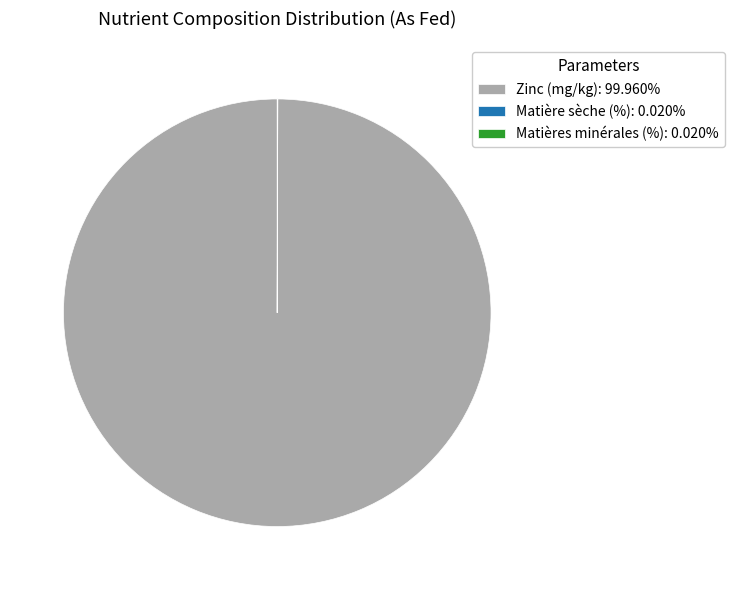

Is there any slice that represents more than half of the pie?

Yes